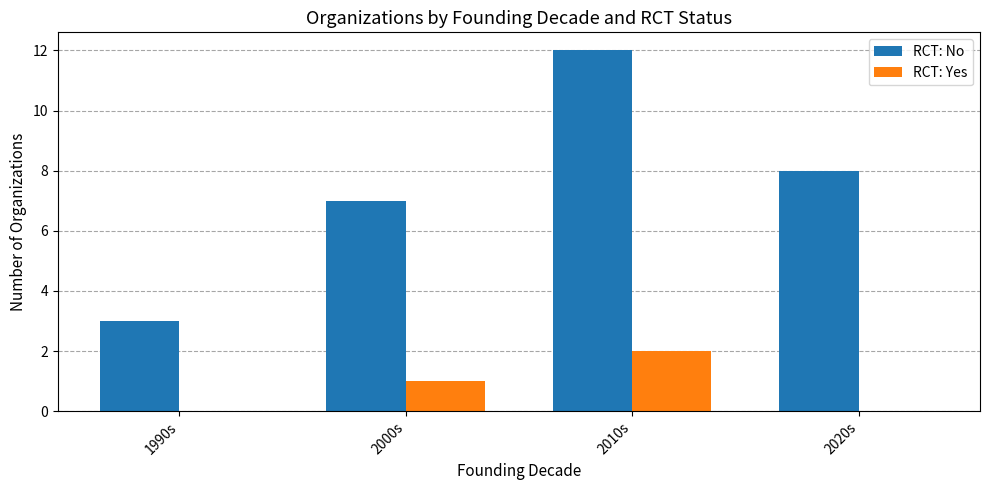

The value of RCT: No at 2010s is 12. True or false?

True